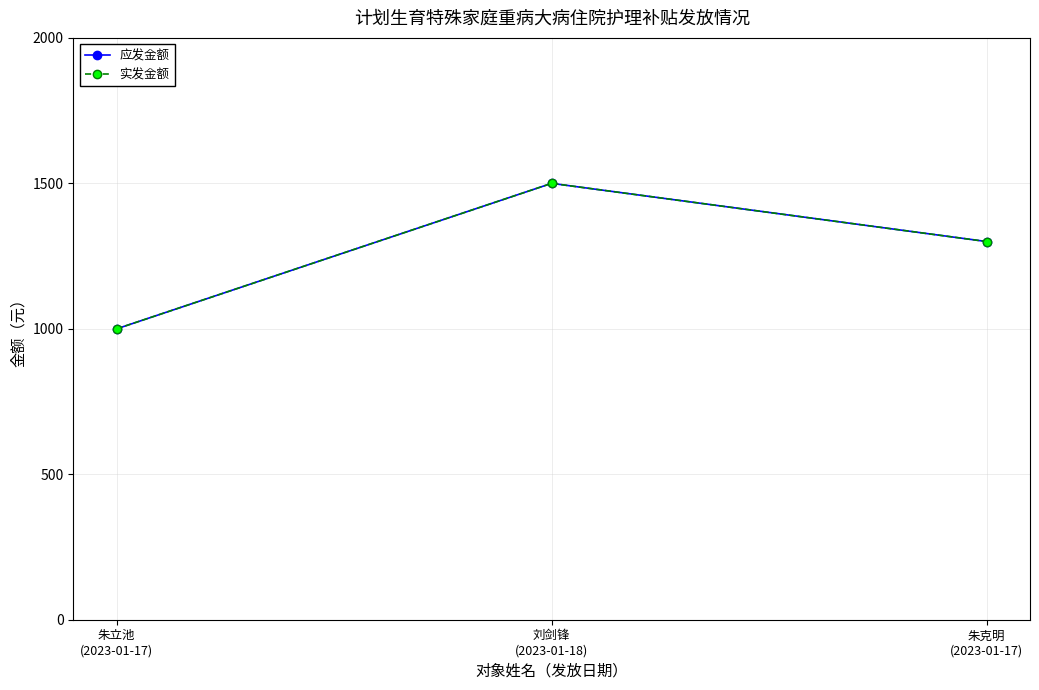

What is the label of the 1st point from the left?

朱立池
(2023-01-17)